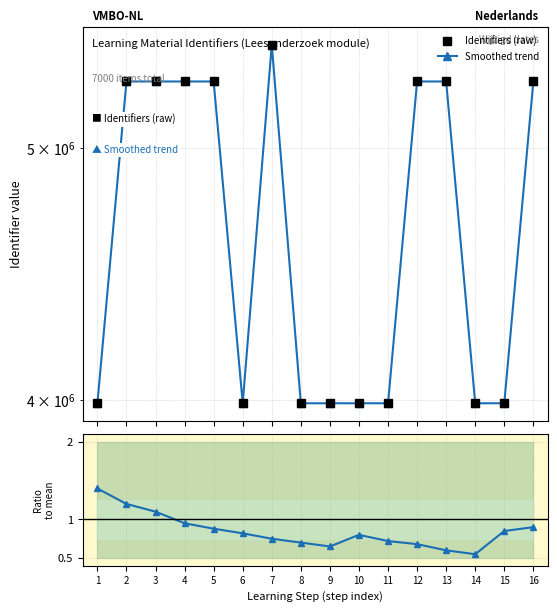

What is the maximum value shown in the chart?

5479537.0